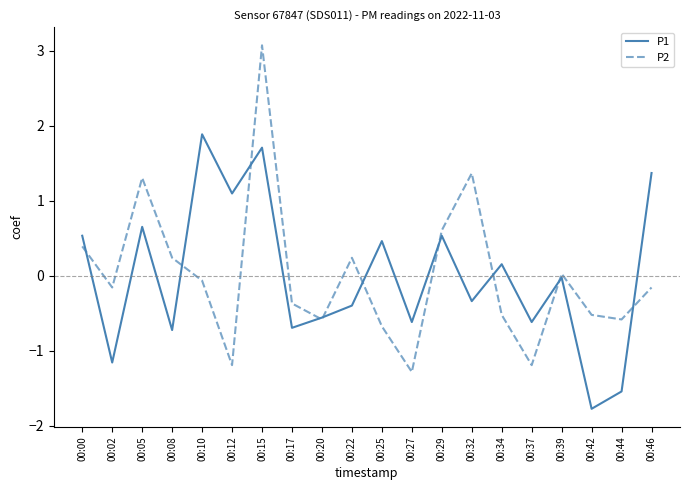

What is the difference between the maximum and minimum values in the P1 series?

3.7